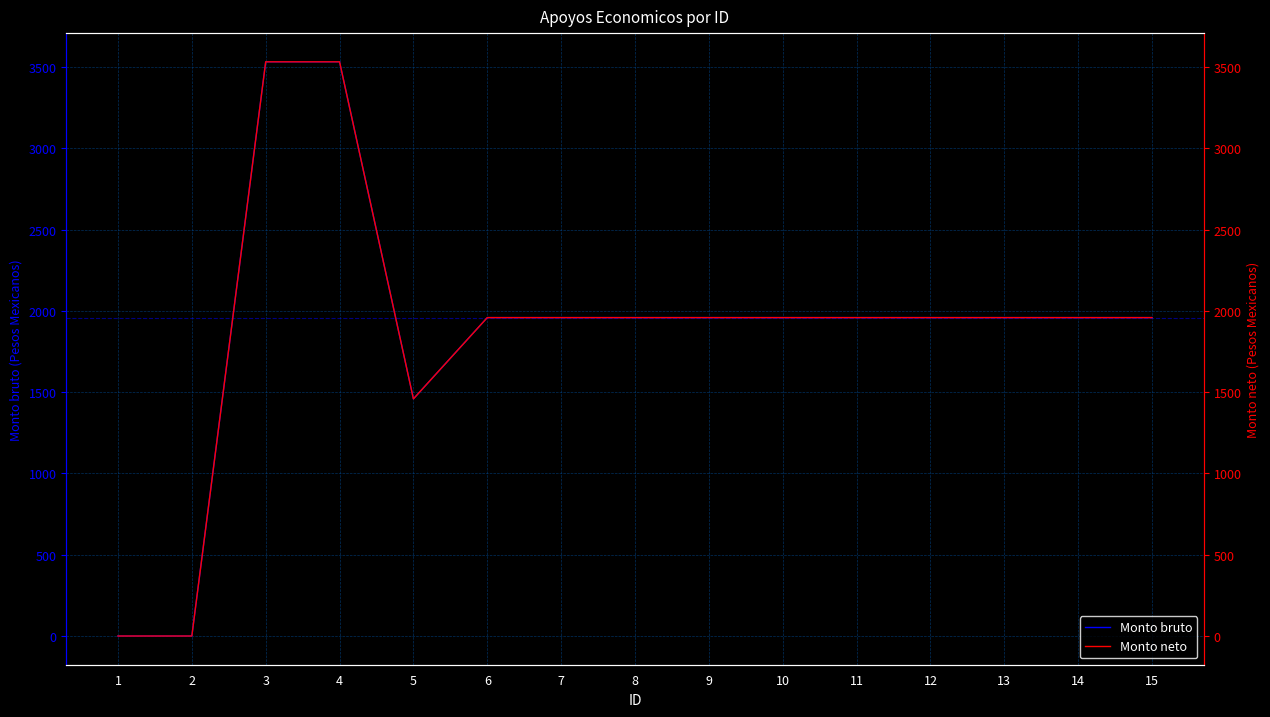

How many data points in Monto neto are less than 1958?

3